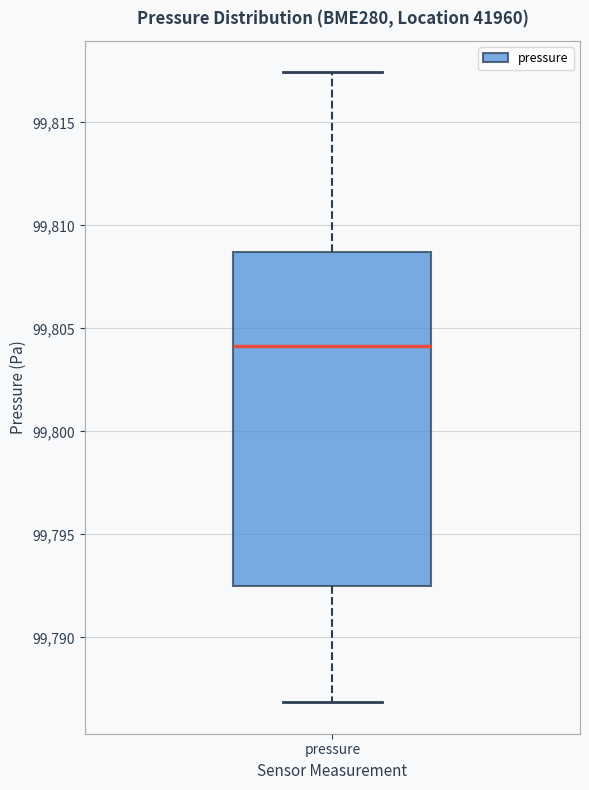

Read this box plot against the y-axis: the position of the median line, the range covered by the box, and the ends of both whiskers. The values are not printed on the chart, so give them approximately, as read against the axis.

median 99804.0, box 99792.5 to 99808.5, whiskers 99787.0 to 99817.5